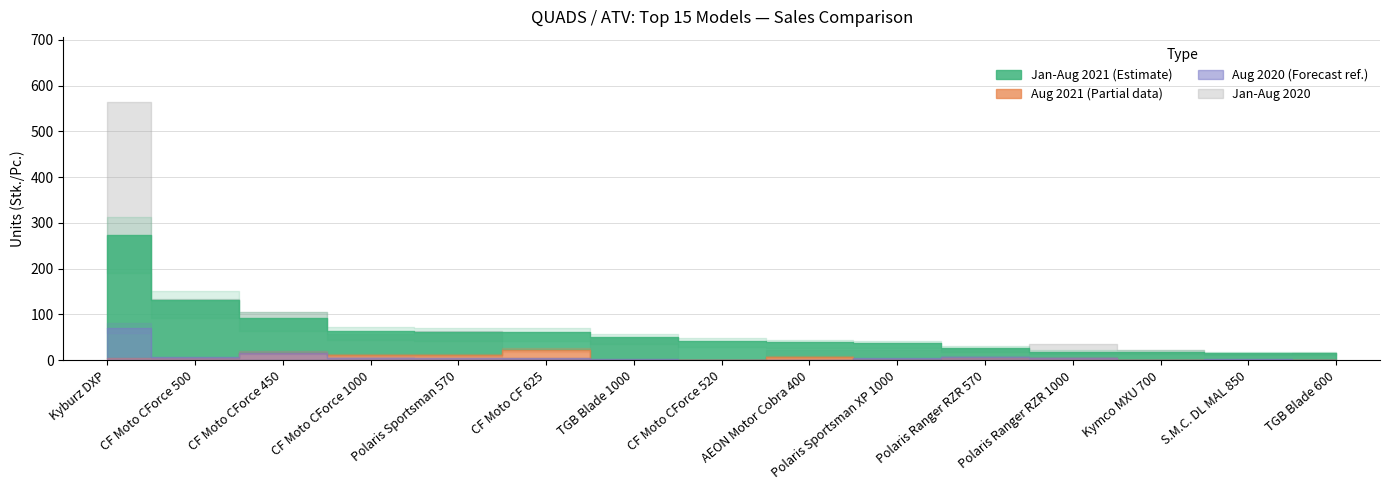

What are all the series names shown in the legend?

Jan-Aug 2021, Jan-Aug 2020, Aug 2021, Aug 2020